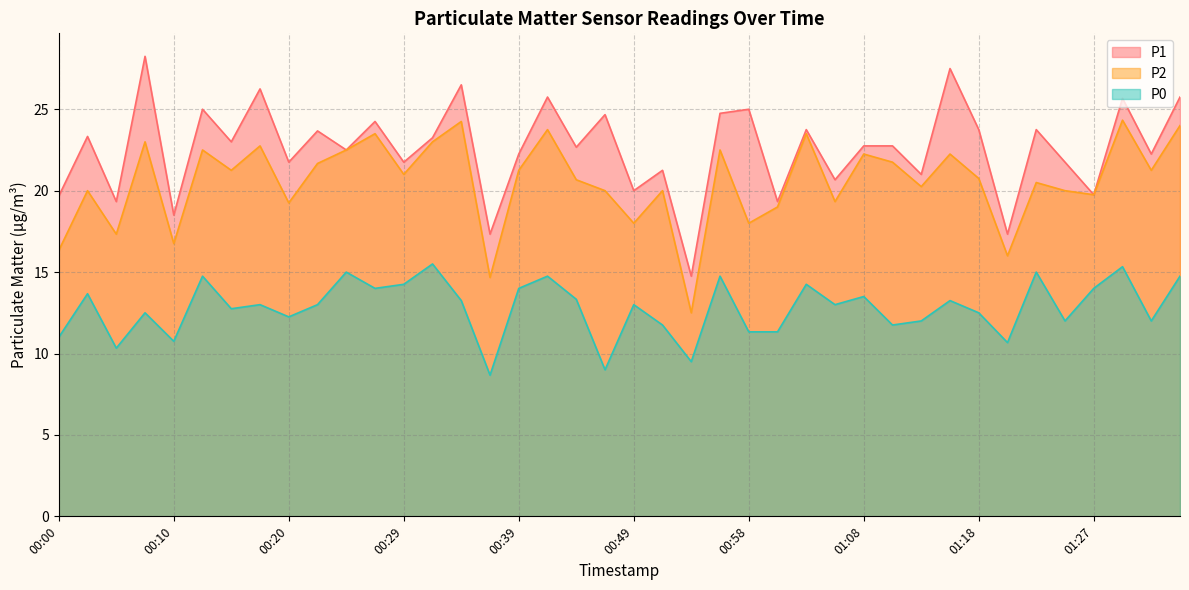

What is the difference between the highest and lowest values at 01:15?

14.2